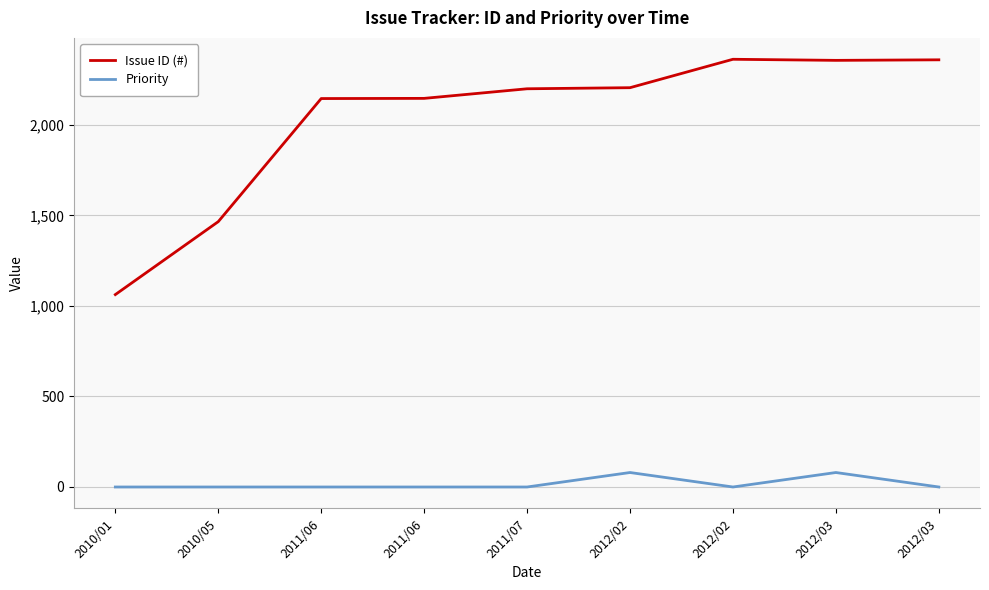

True or false: Priority and Issue ID (#) intersect in this chart.

False